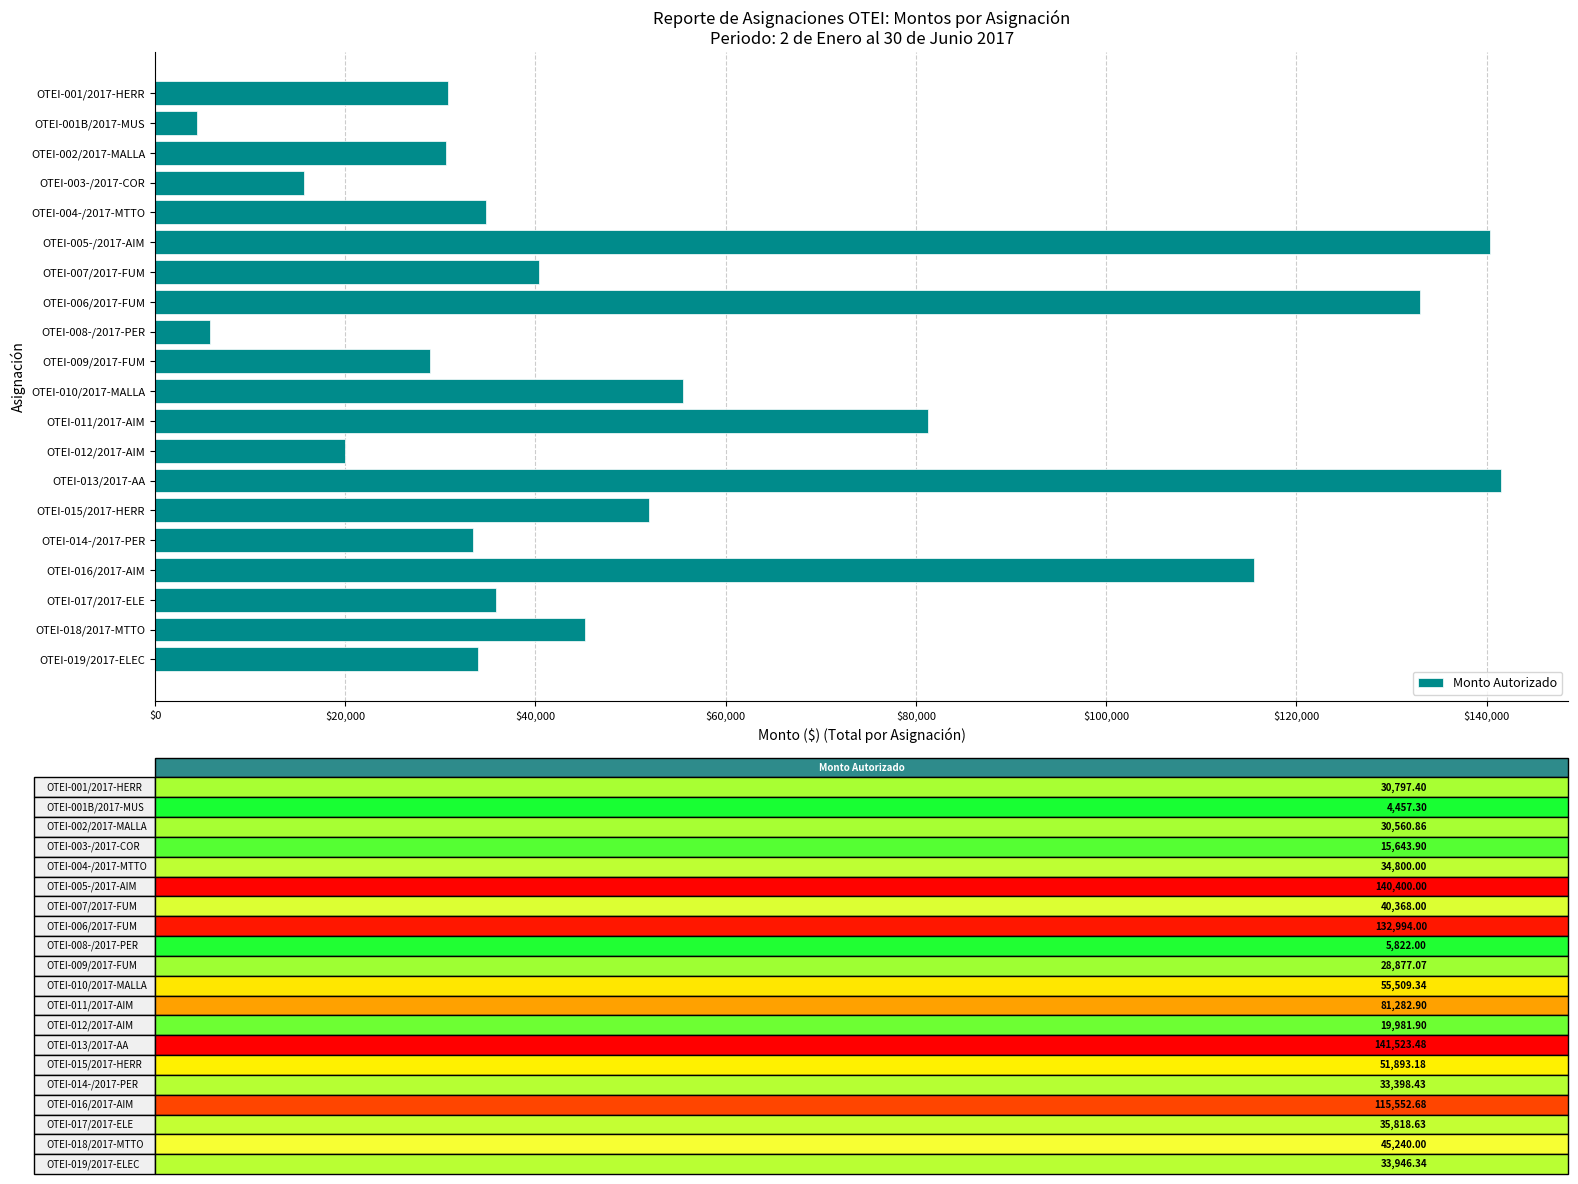

What is the label of the 10th bar from the top?

OTEI-009/2017-FUM